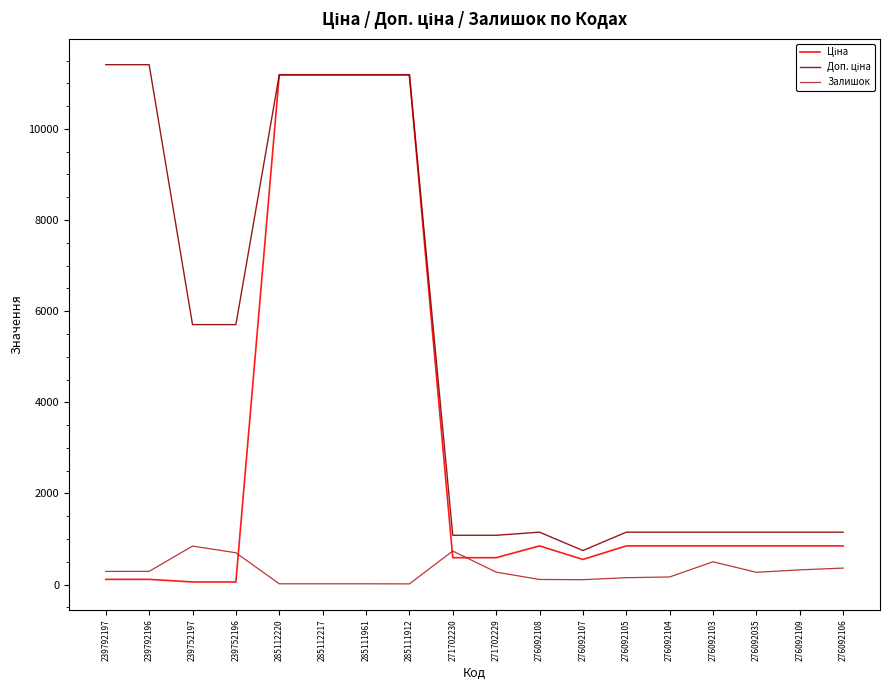

What is the maximum value for Залишок?

845.0